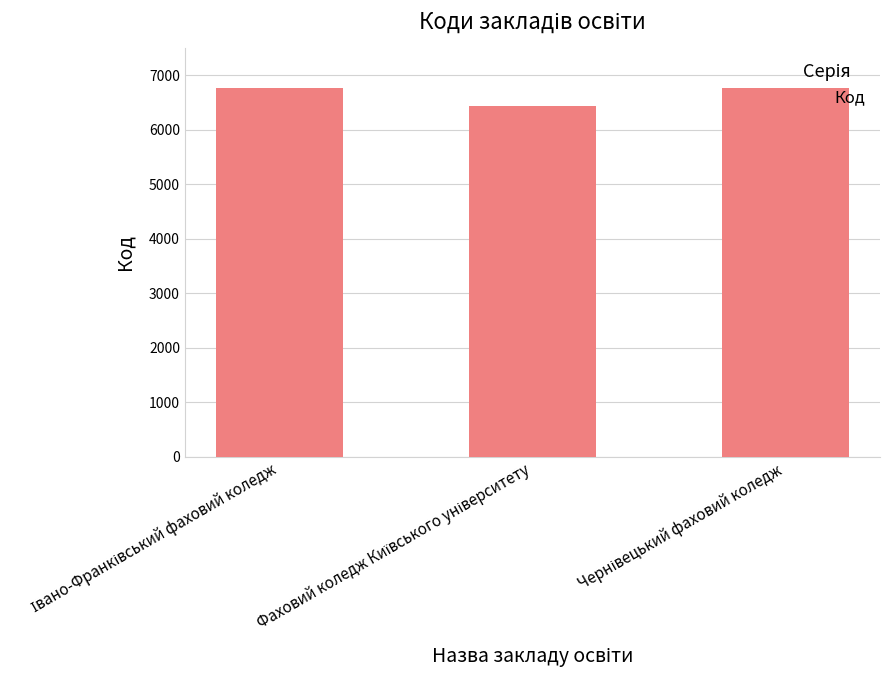

What is the value of the 3rd bar from the left?

6767